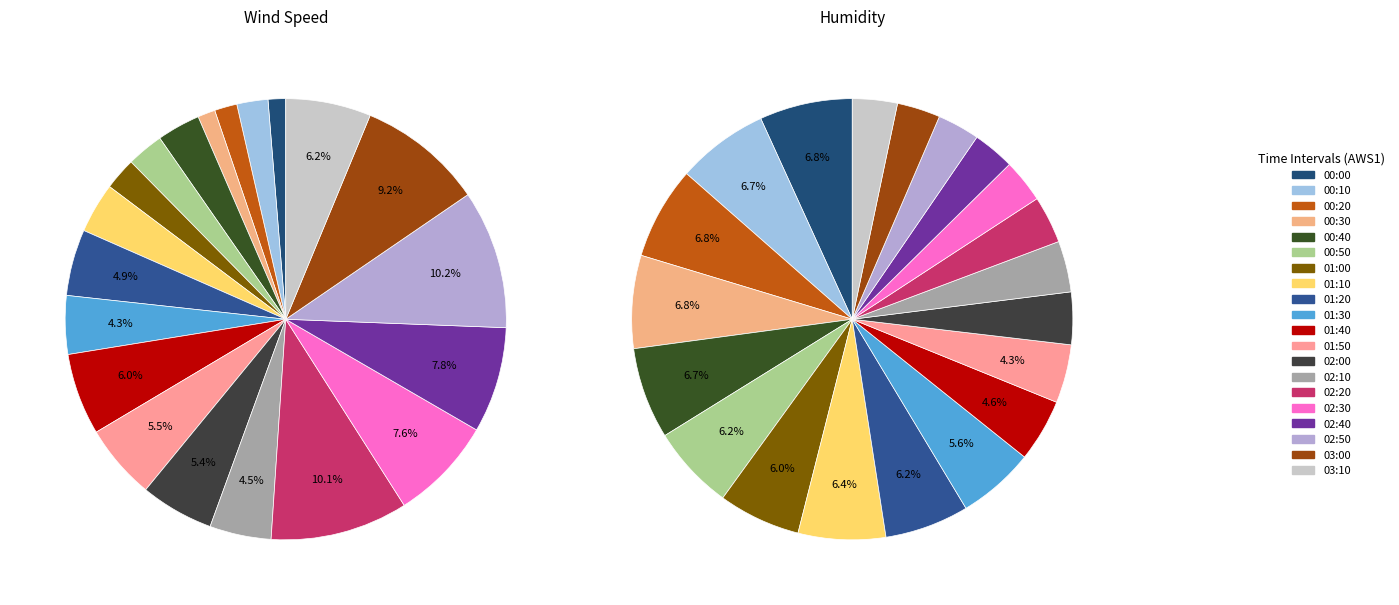

To the nearest percent, what portion does 03:00 represent?

9%